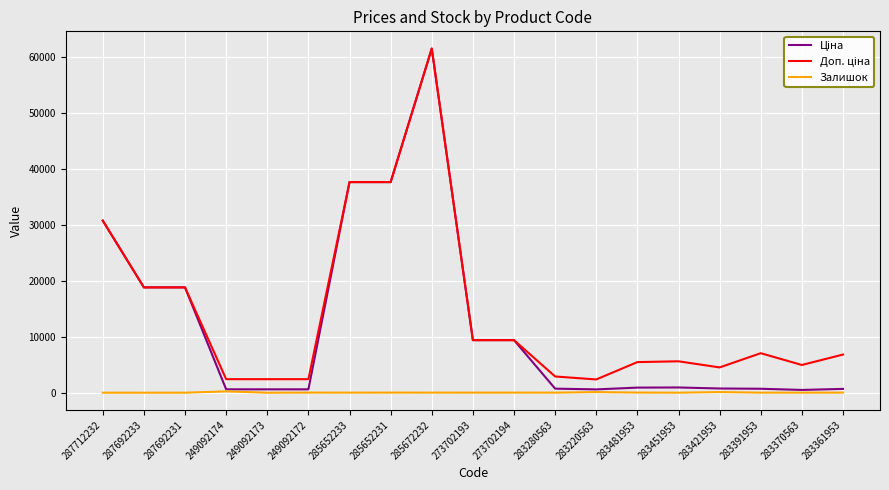

What is the maximum value shown in the chart?

61434.3